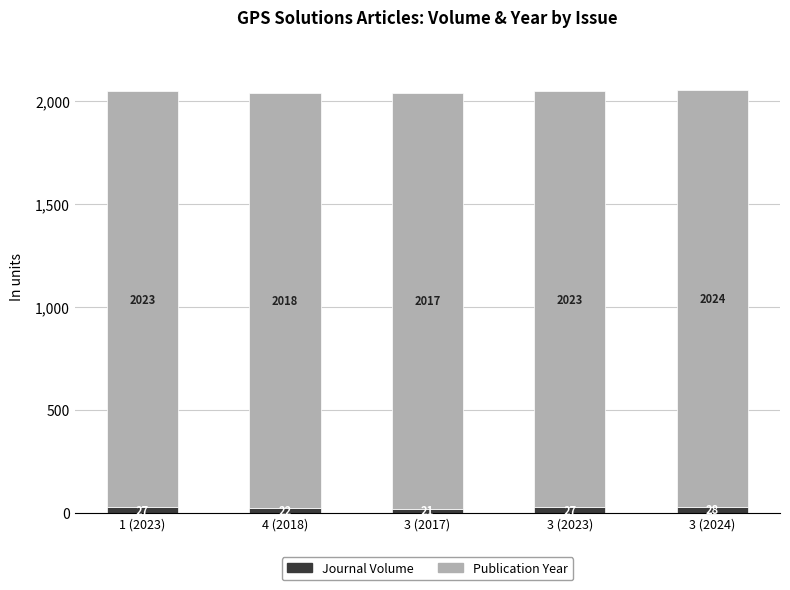

How many Journal Volume values are between 22 and 27?

3